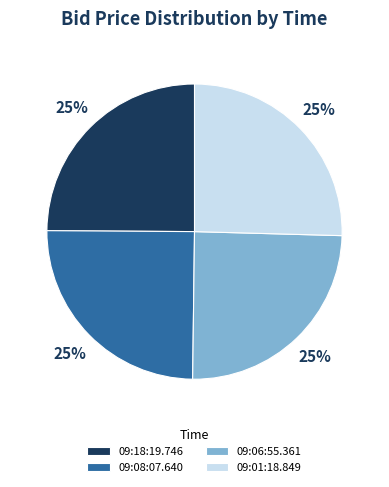

True or false: 09:08:07.640 accounts for 33% of the total.

False